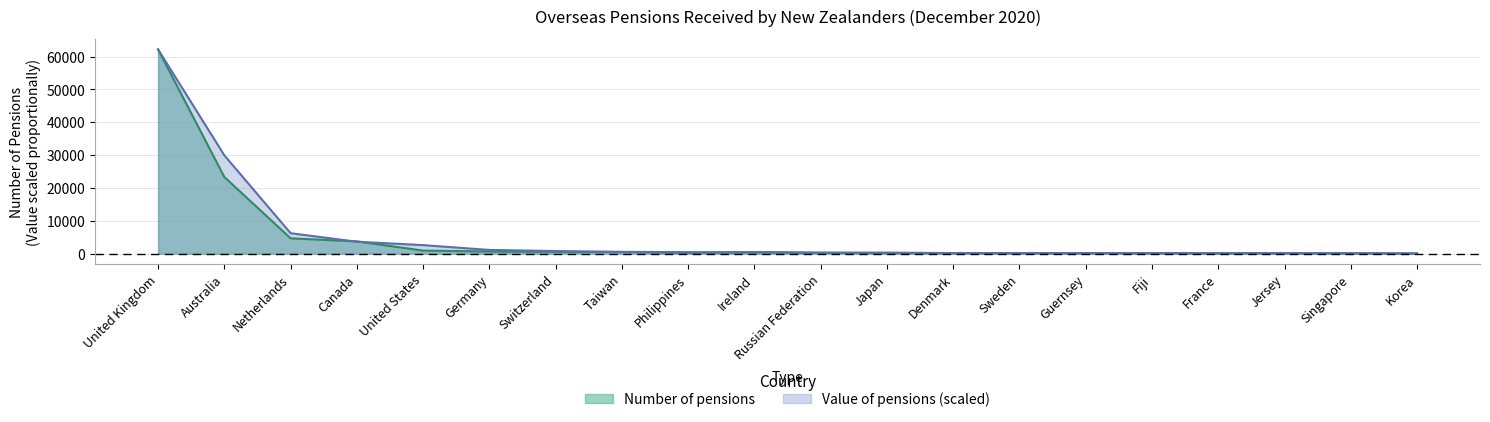

What is the average value of the Number of pensions series?

4952.1